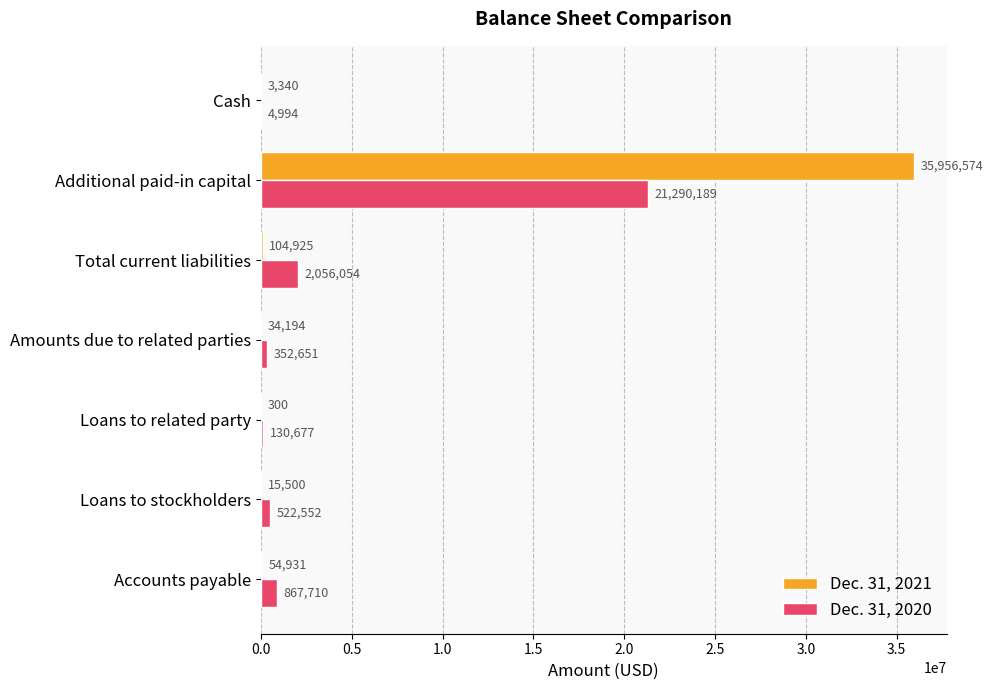

Count the number of categories in the chart.

7